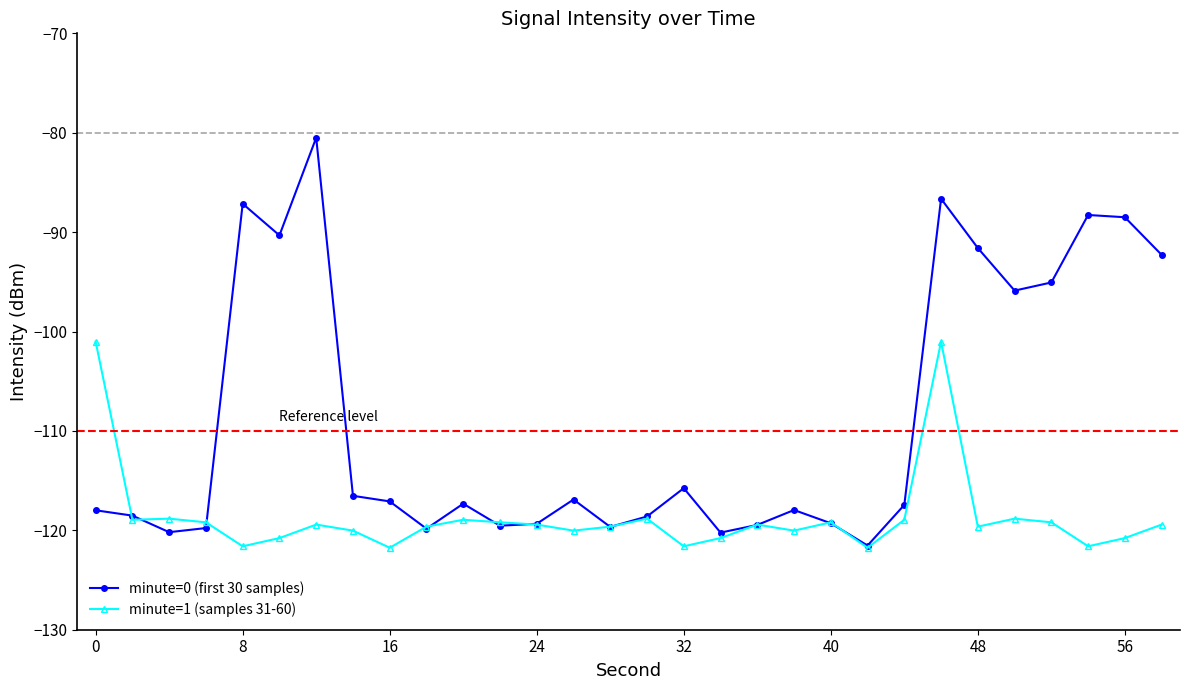

Rank the series by their average value, from lowest to highest.

minute=1 (samples 31-60), minute=0 (first 30 samples)